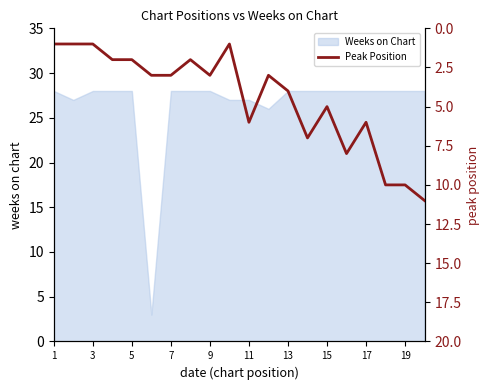

Is it true that Weeks on Chart equals 28 at 13?

True